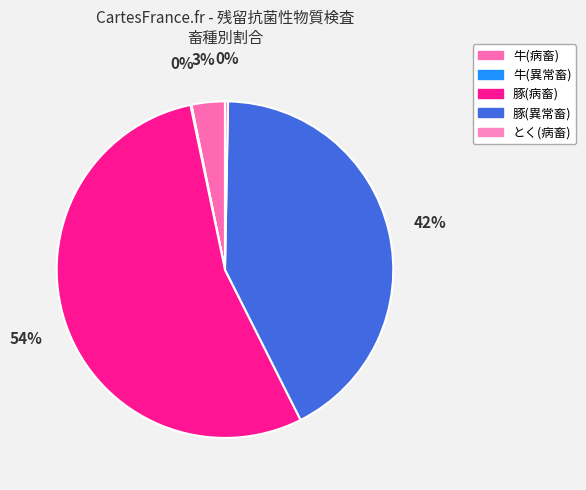

How many segments does this pie chart have?

5